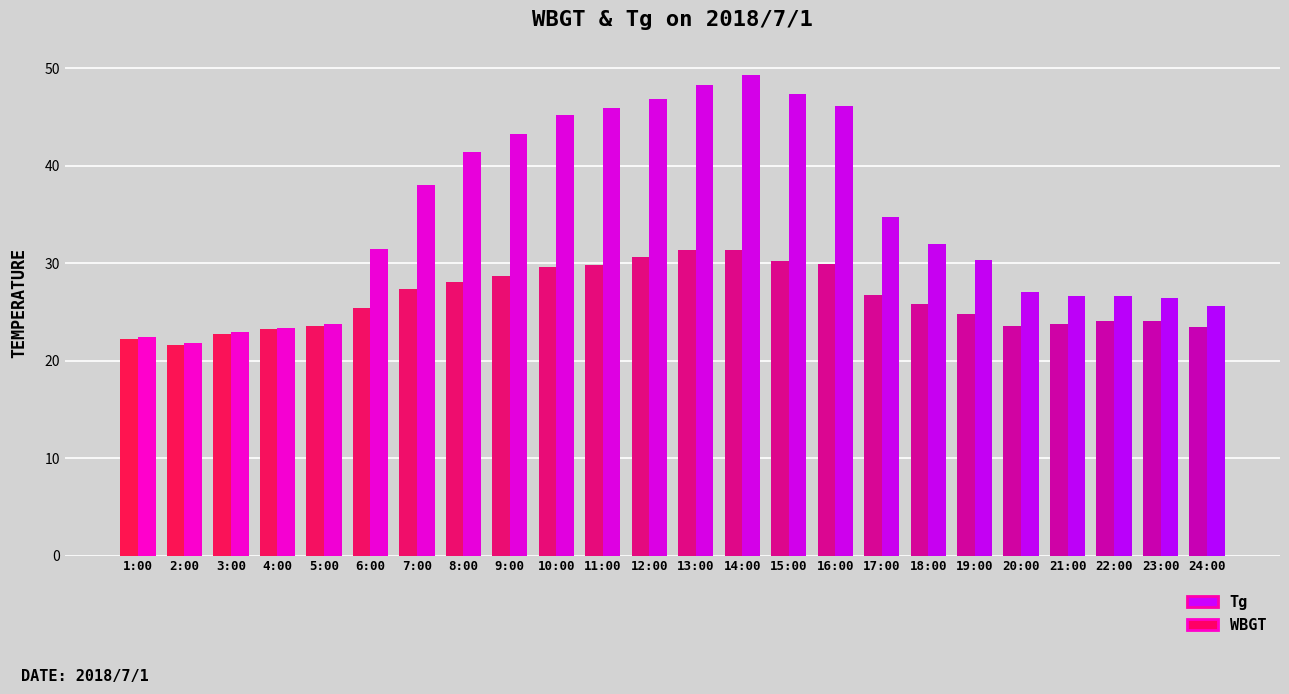

What is the sum of all Tg values?

826.6